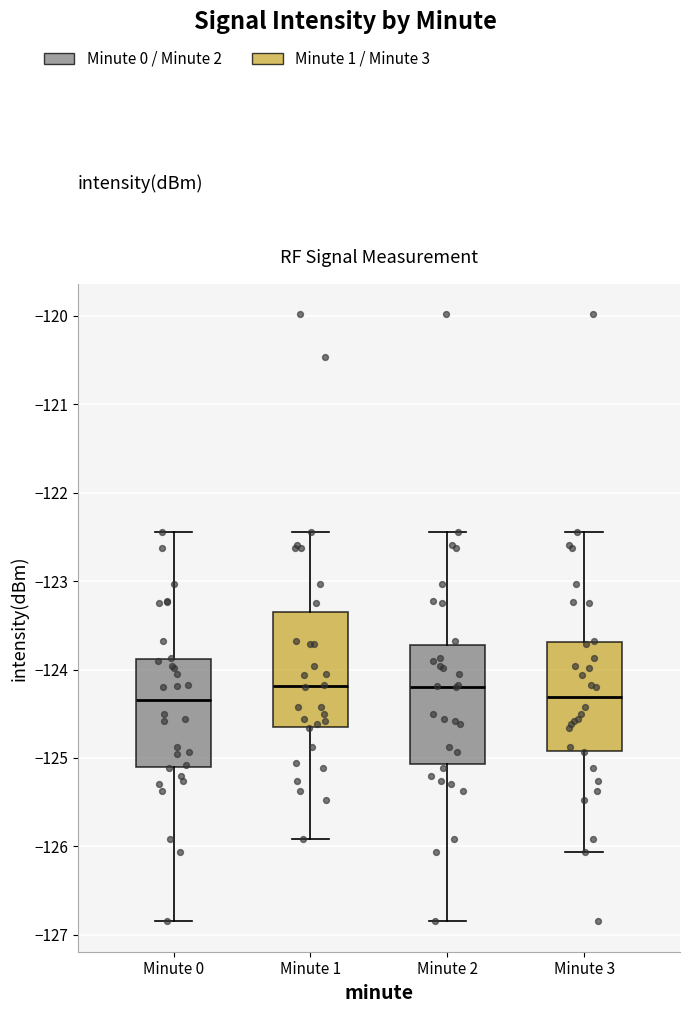

Reading left to right, read every box against the y-axis: the position of its median line, the range the box covers, and the ends of its whiskers. The values are not printed on the chart, so give them approximately, as read against the axis.

Minute 0: median -124.3, box -125.1 to -123.9, whiskers -126.8 to -122.4
Minute 1: median -124.2, box -124.7 to -123.4, whiskers -125.9 to -122.4
Minute 2: median -124.2, box -125.1 to -123.7, whiskers -126.8 to -122.4
Minute 3: median -124.3, box -124.9 to -123.7, whiskers -126.1 to -122.4